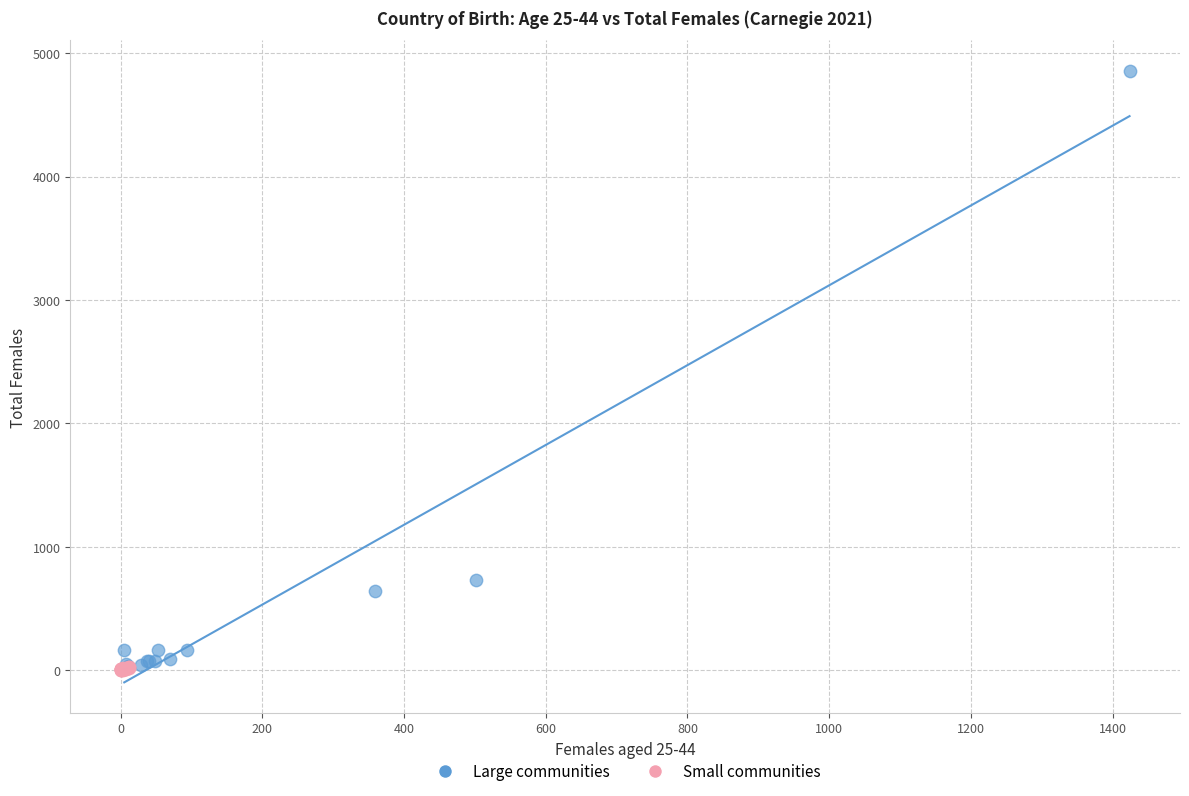

Which series contains the highest Y value?

Large communities